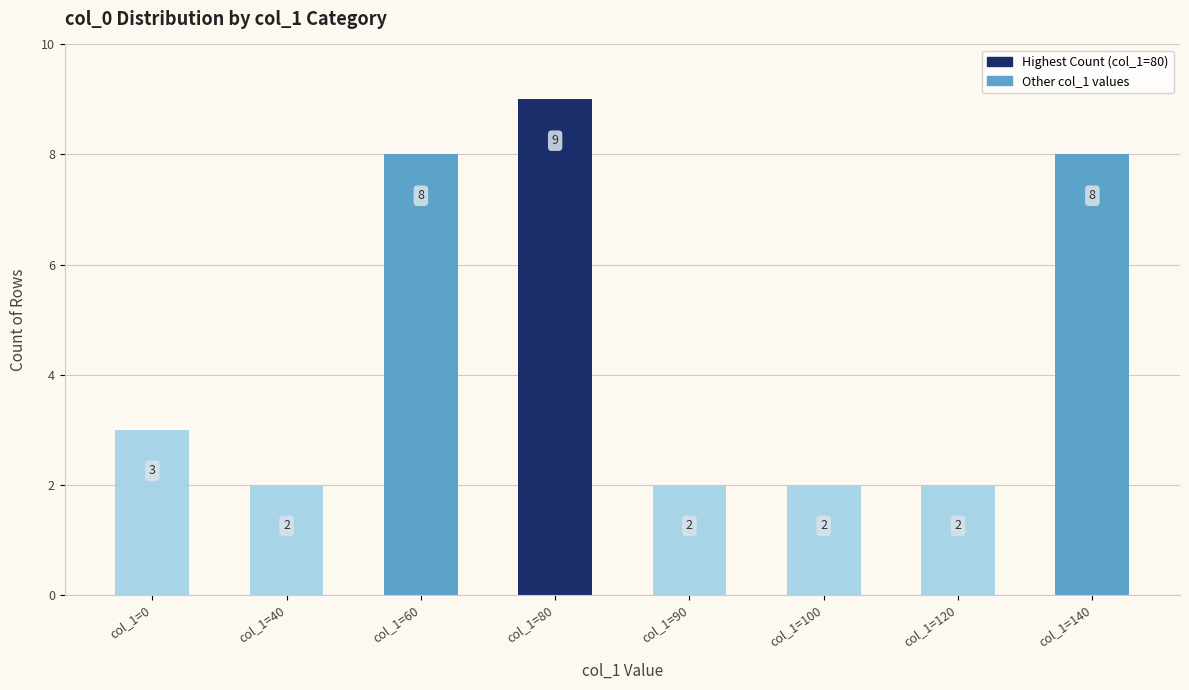

What is the difference between the values at col_1=80 and col_1=100?

7